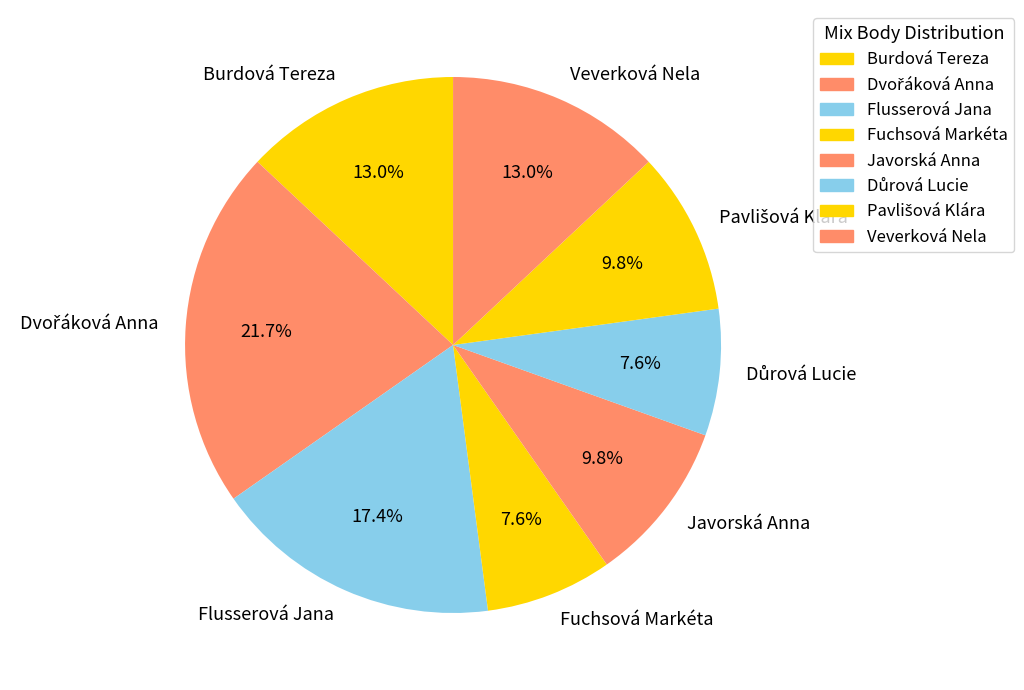

To the nearest percent, what percentage of the pie is Javorská Anna?

10%